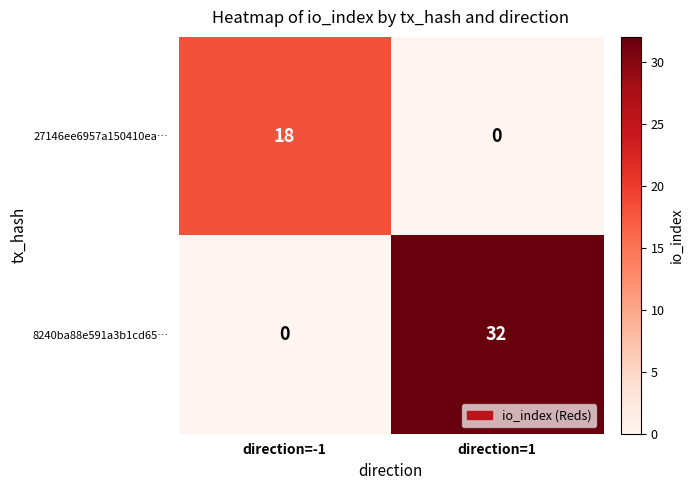

How many values in 8240ba88e591a3b1cd65… are above zero?

1